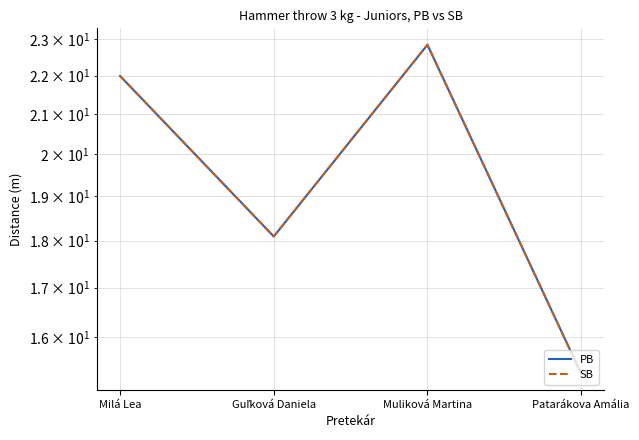

What is the total value across all series at Guľková Daniela?

36.2